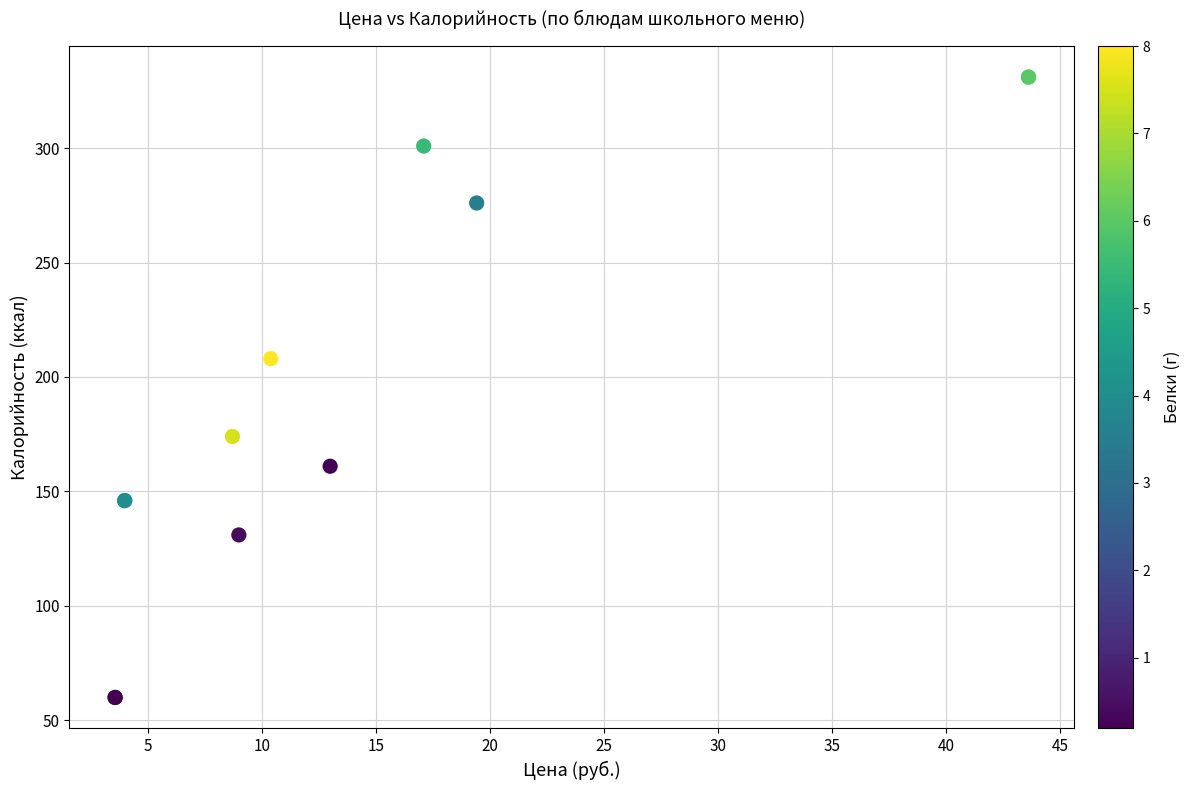

What Y value in the scatter plot is closest to 195?

208.0